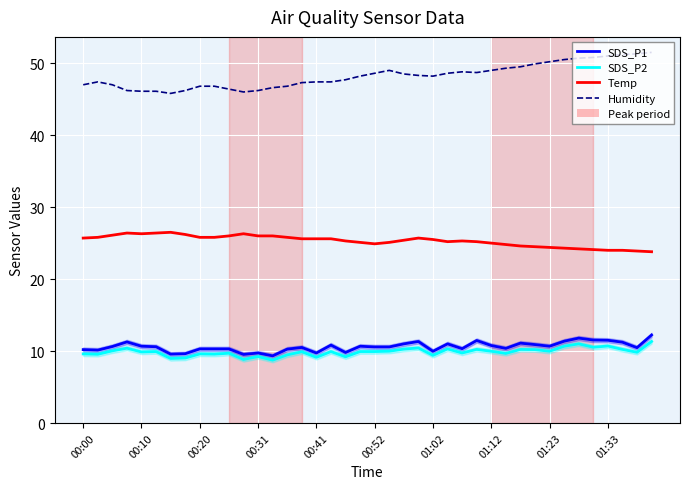

How many values in the Humidity series exceed 48?

21